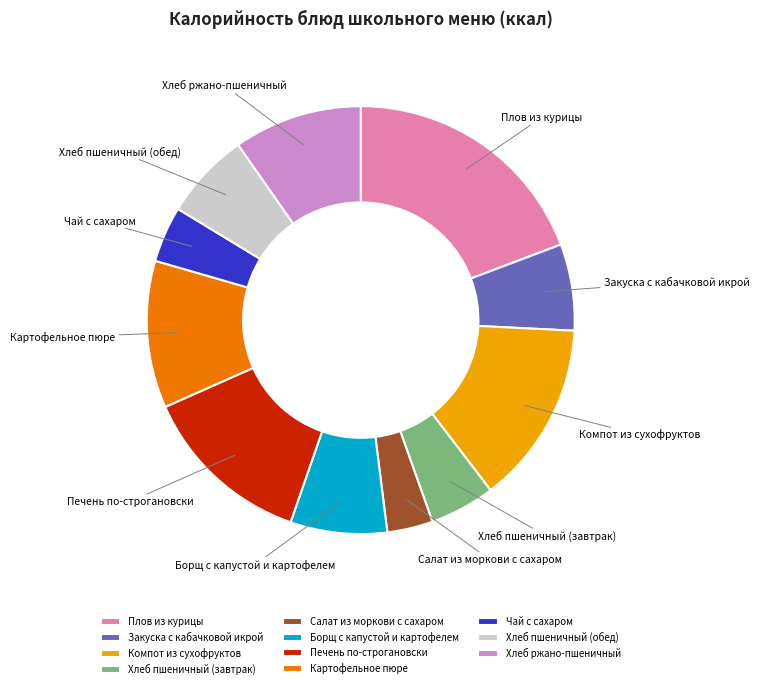

What is the smallest slice in the pie chart?

Салат из моркови с сахаром